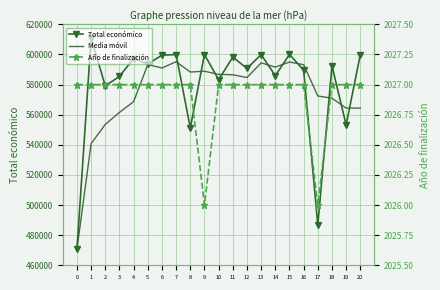

Which series has the largest total across all categories?

Total económico